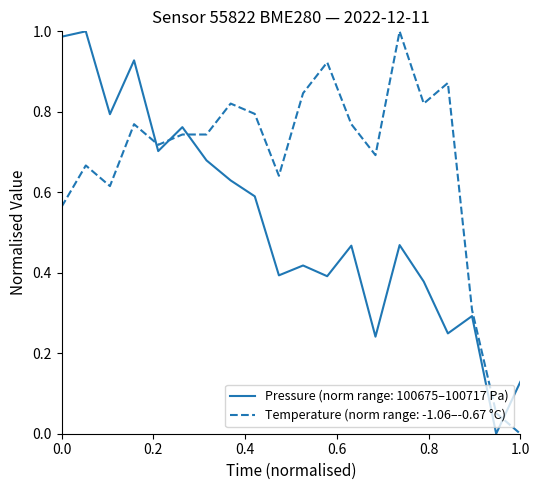

List the series in order of their overall mean, highest first.

Temperature (norm range: -1.06–-0.67 °C), Pressure (norm range: 100675–100717 Pa)